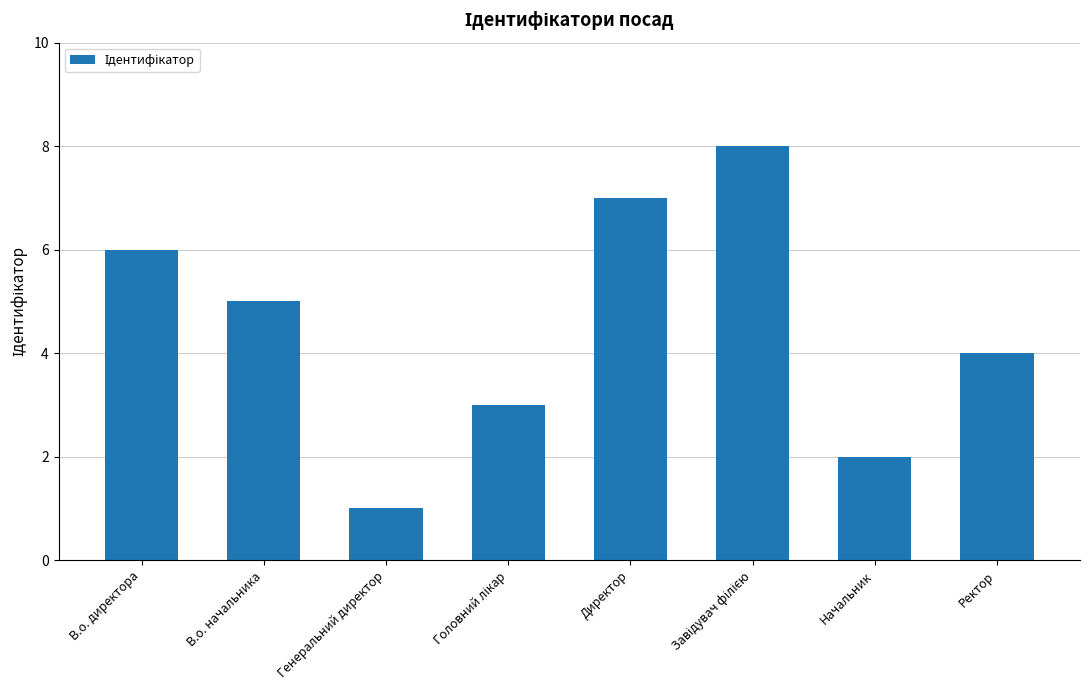

What is the minimum value shown in the chart?

1